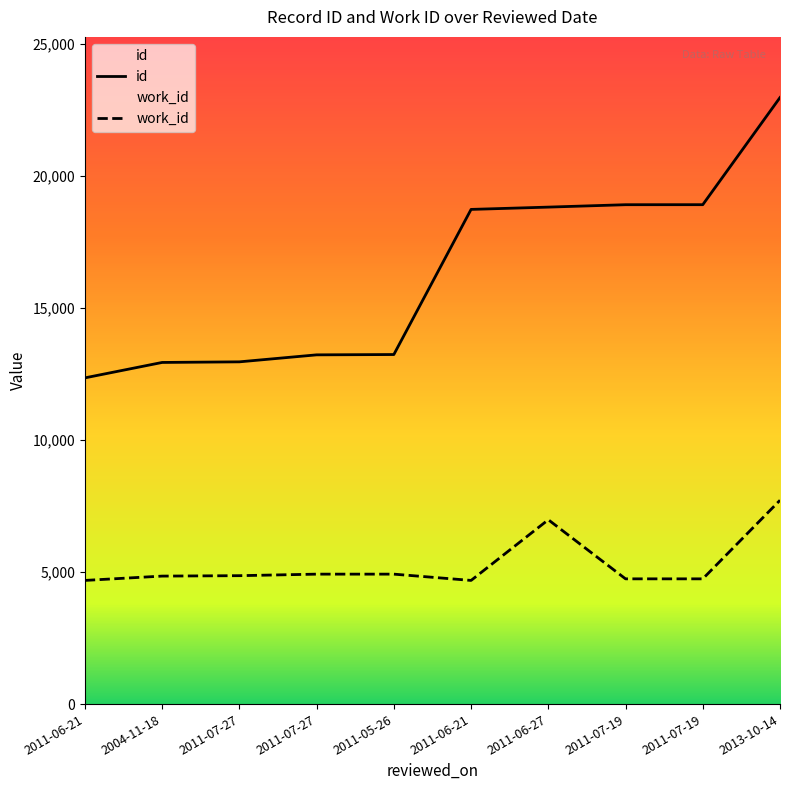

Which series changed the most between 2011-05-26 and 2011-07-19?

id